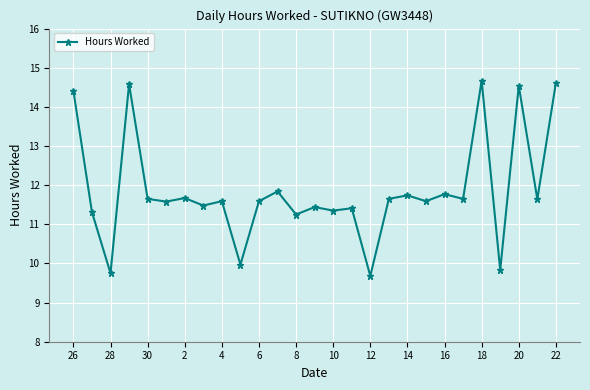

What is the average value?

11.9